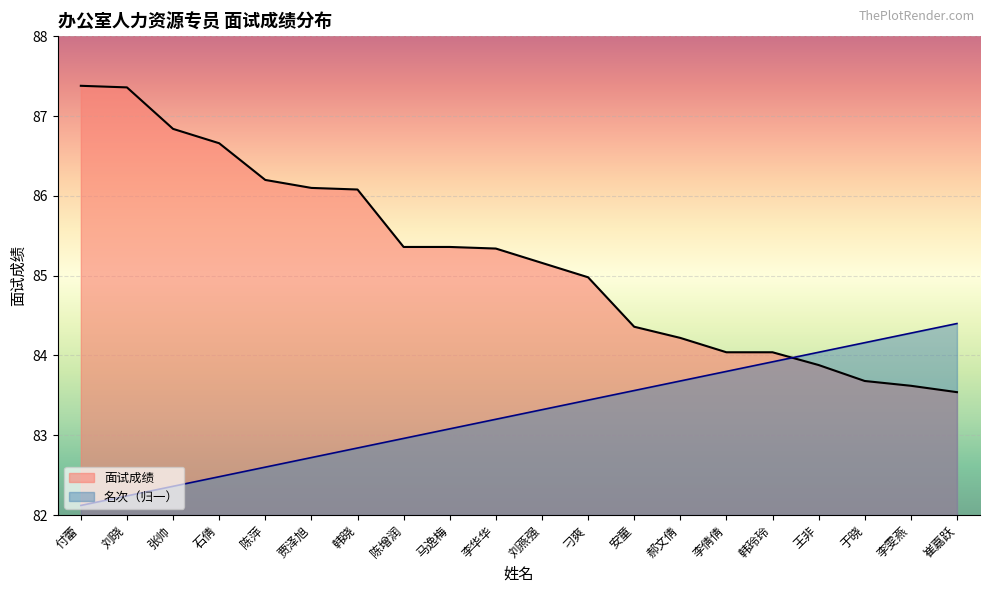

Which series changed the most between 陈增润 and 于晓?

面试成绩